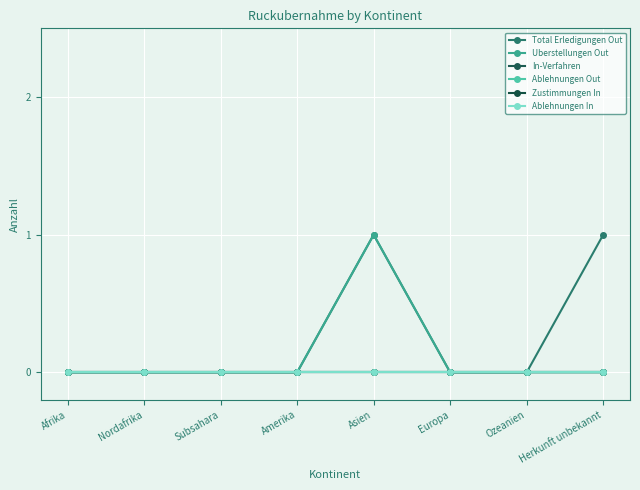

True or false: Ablehnungen In has more than 0 points higher than both neighbors.

False